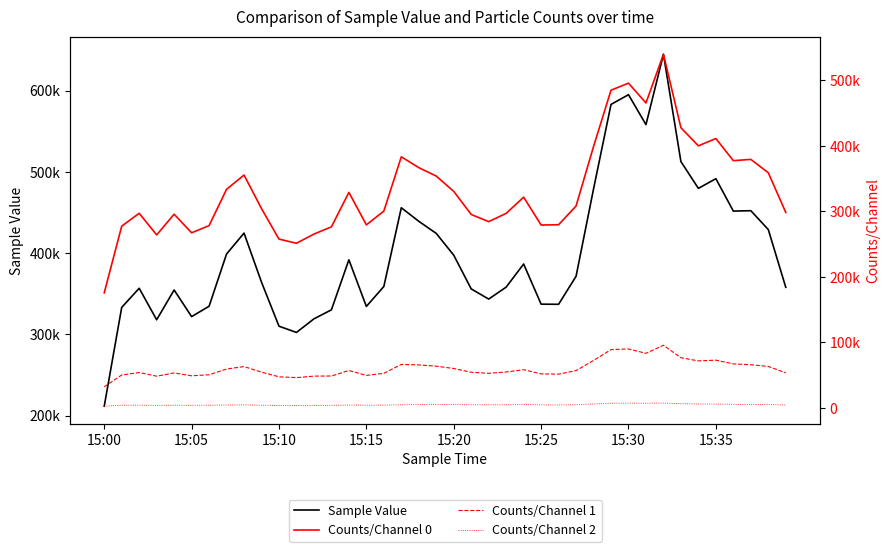

Is the value of Counts/Channel 2 at 13 greater than the value of Counts/Channel 0 at 15:15?

No